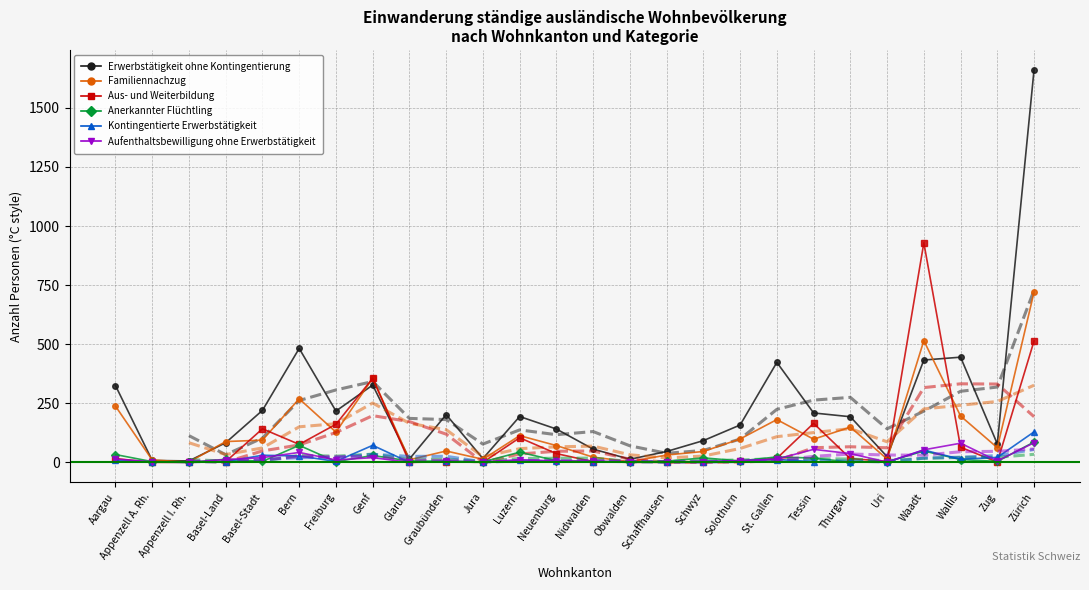

What is the difference between the maximum and minimum values in the Aus- und Weiterbildung series?

929